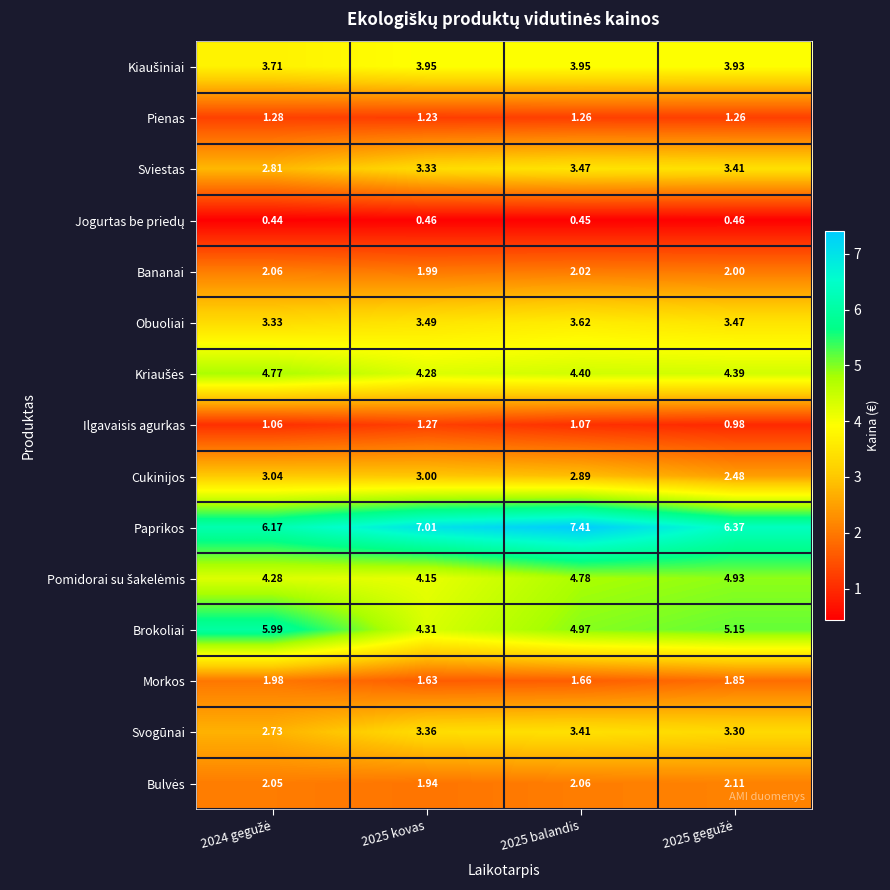

Between 2025 kovas and 2025 balandis, which series saw the biggest shift?

Brokoliai